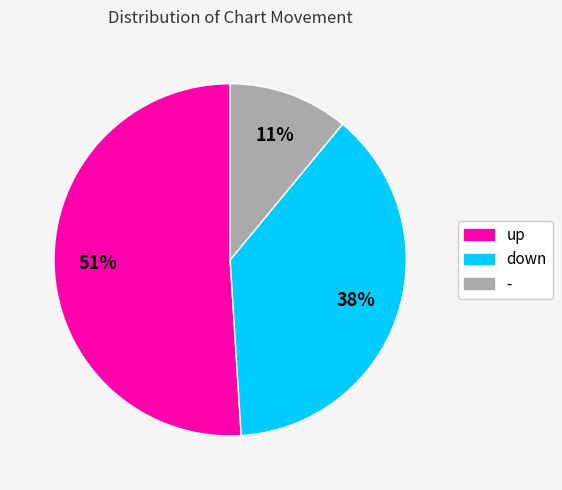

Does up represent more than half of the total?

Yes